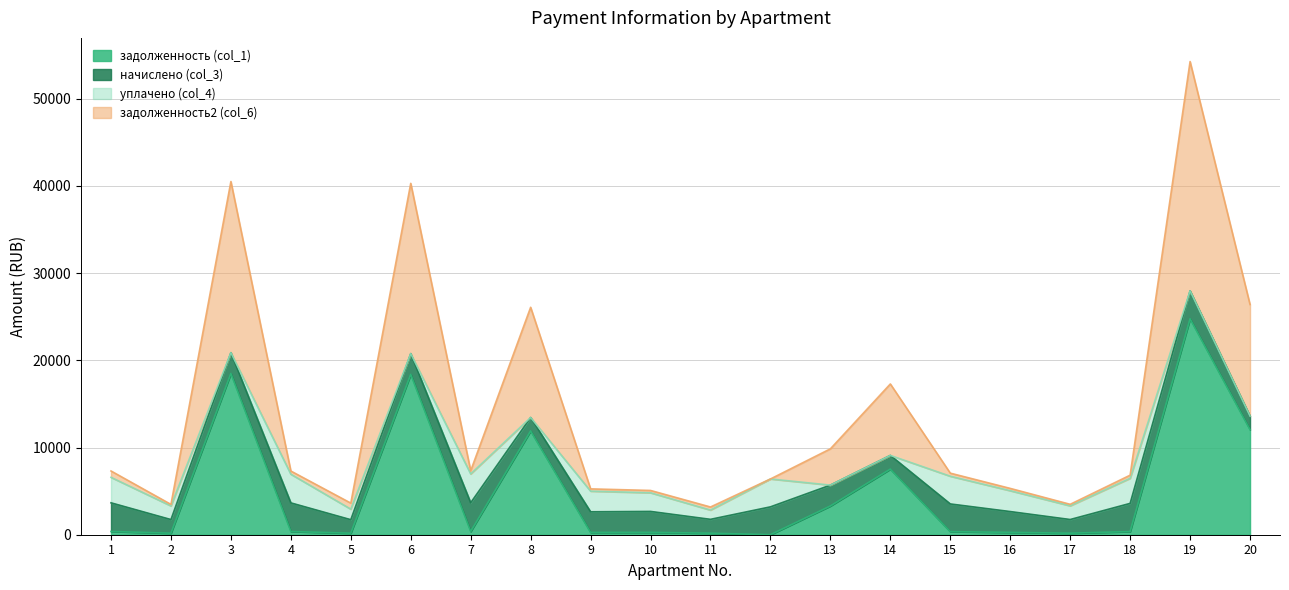

What is the difference between the maximum and second lowest values in the задолженность2 (col_6) series?

26227.3